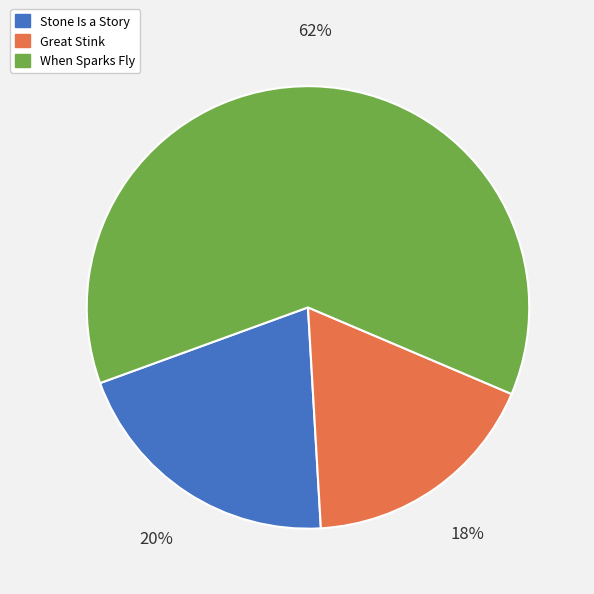

Which category has the biggest portion of the pie?

When Sparks Fly